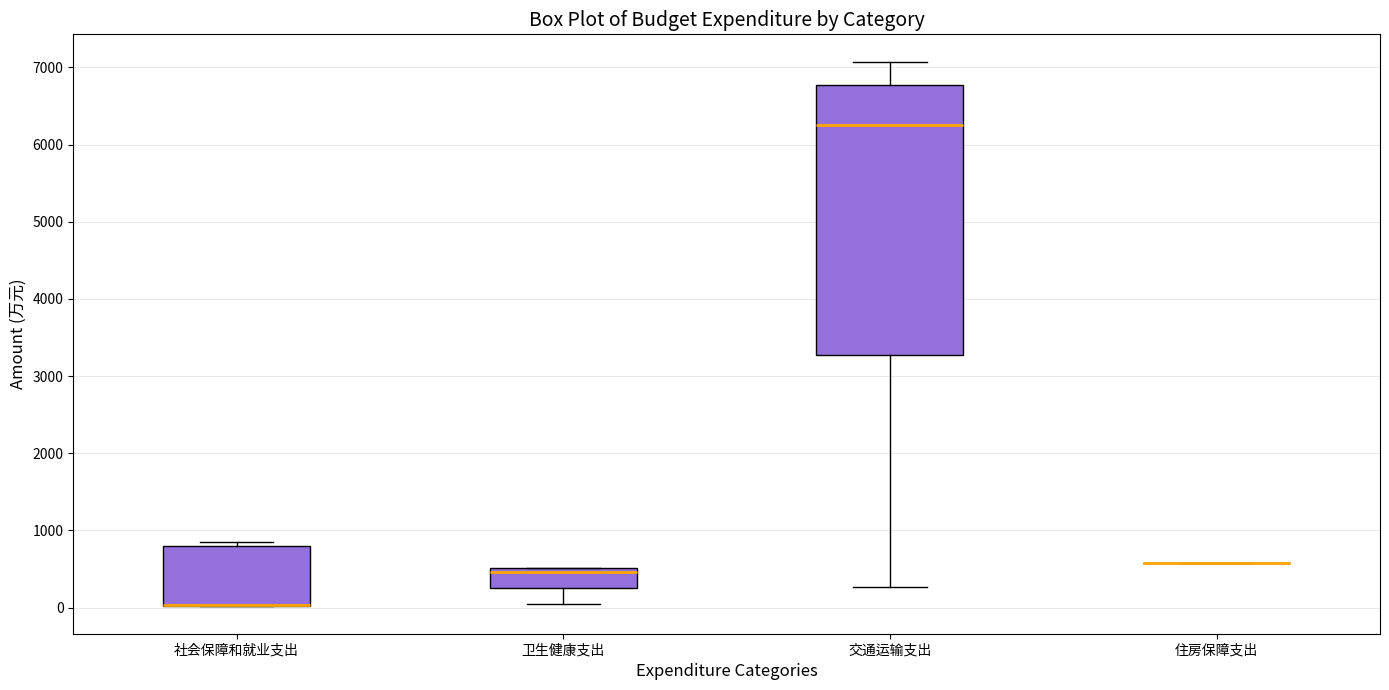

Reading left to right, transcribe this box plot: for each box, give where its median line is, the range the box spans, and where its two whiskers end, as read against the y-axis. The values are not printed on the chart, so give them approximately, as read against the axis.

社会保障和就业支出: median 0 (drawn on the box's lower edge), box 0 to 800, whiskers 0 to 800 (just above the box's upper edge)
卫生健康支出: median 500 (just below the box's upper edge), box 300 to 500, whiskers 0 to 500
交通运输支出: median 6300, box 3300 to 6800, whiskers 300 to 7100
住房保障支出: box collapsed to a line at 600, whiskers 600 to 600